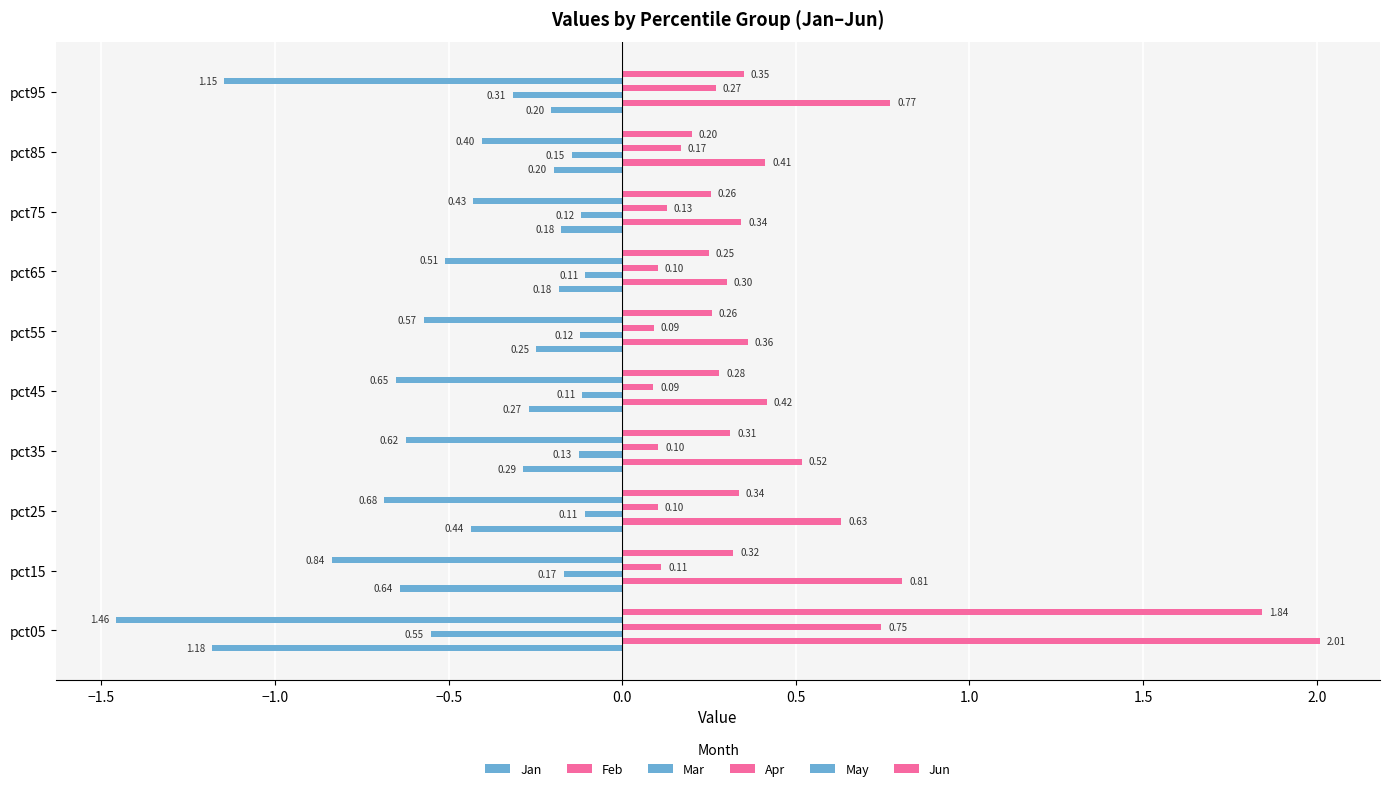

Count the number of categories in the chart.

10